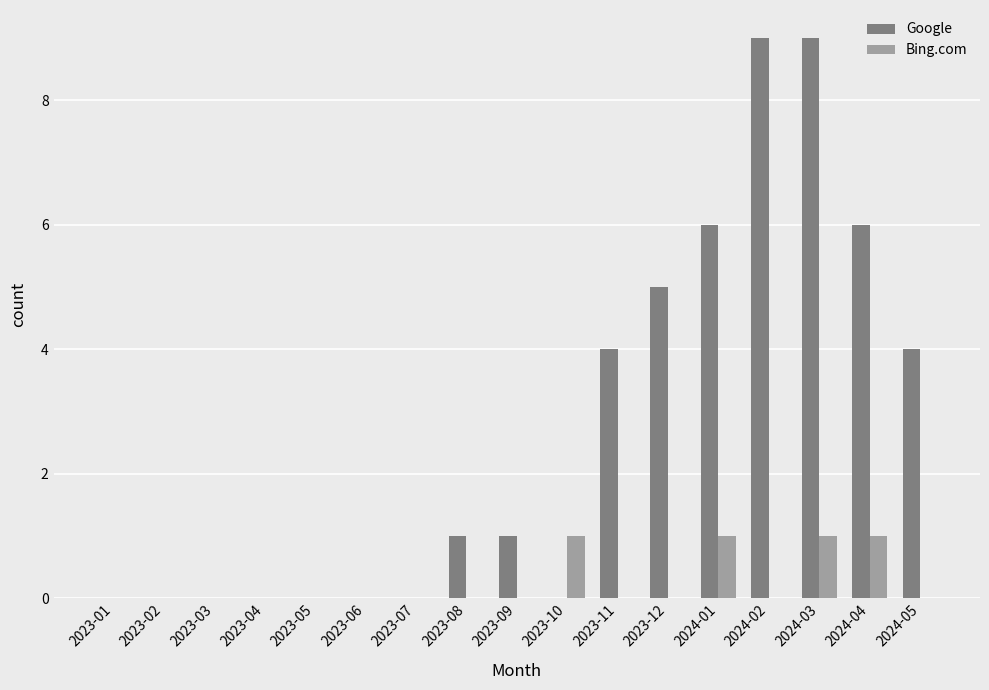

Is the value of Bing.com at 2024-04 greater than the value of Google at 2023-11?

No